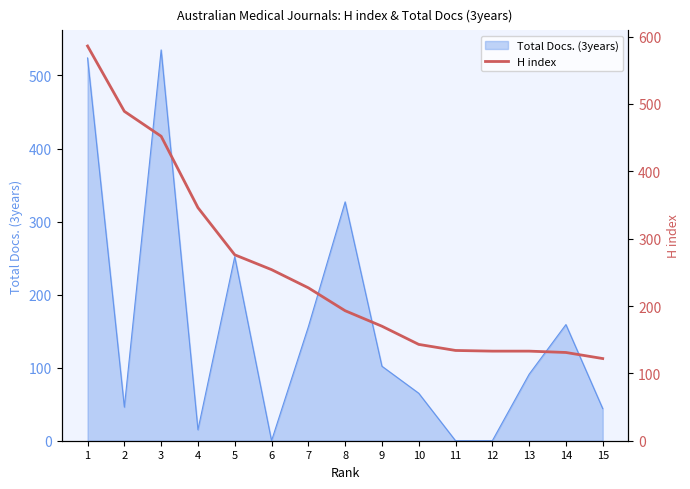

True or false: Total Docs. (3years) has a value of 159 at 14.

True